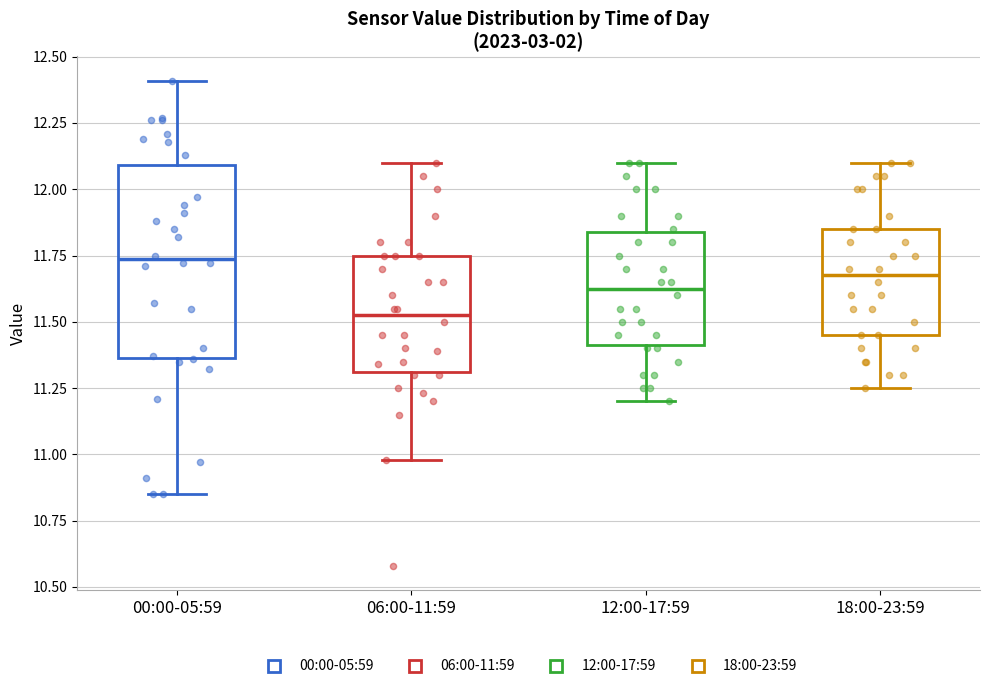

Reading left to right, transcribe this box plot: for each box, give where its median line is, the range the box spans, and where its two whiskers end, as read against the y-axis. The values are not printed on the chart, so give them approximately, as read against the axis.

00:00-05:59: median 11.75, box 11.35 to 12.10, whiskers 10.85 to 12.40
06:00-11:59: median 11.55, box 11.30 to 11.75, whiskers 11.00 to 12.10
12:00-17:59: median 11.65, box 11.40 to 11.85, whiskers 11.20 to 12.10
18:00-23:59: median 11.70, box 11.45 to 11.85, whiskers 11.25 to 12.10